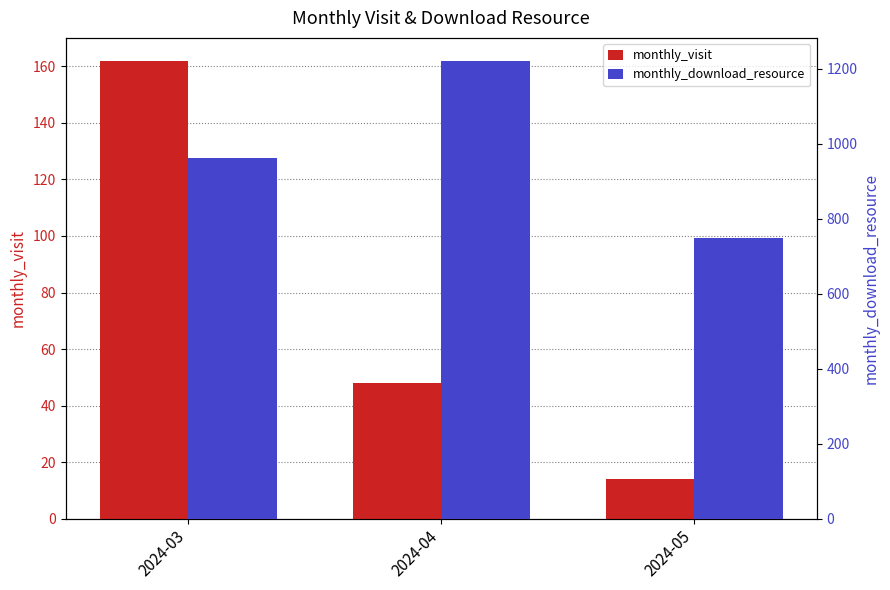

What is the smallest value displayed?

14